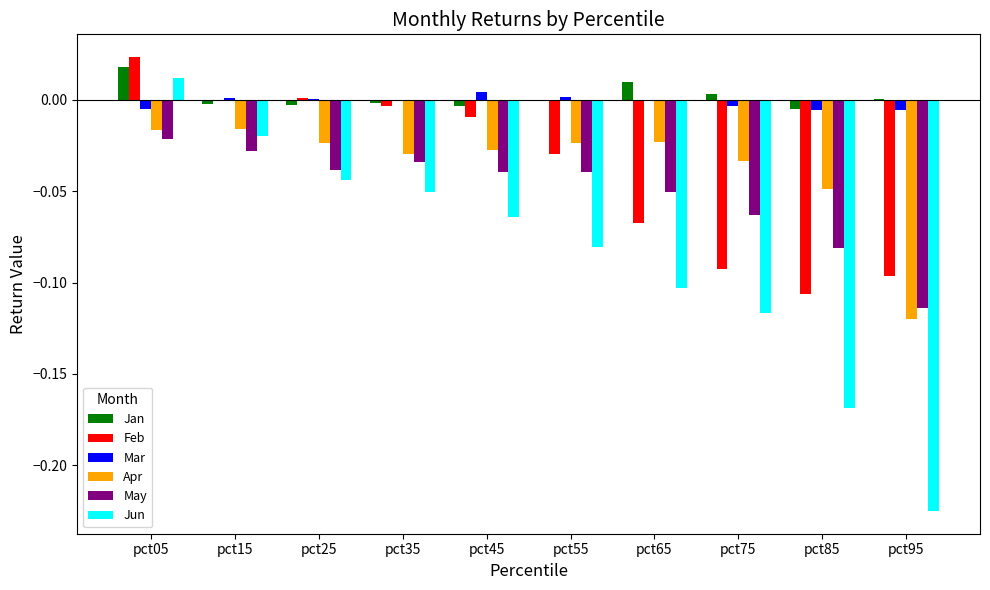

The Jan series shows -0.0 at pct25. True or false?

True